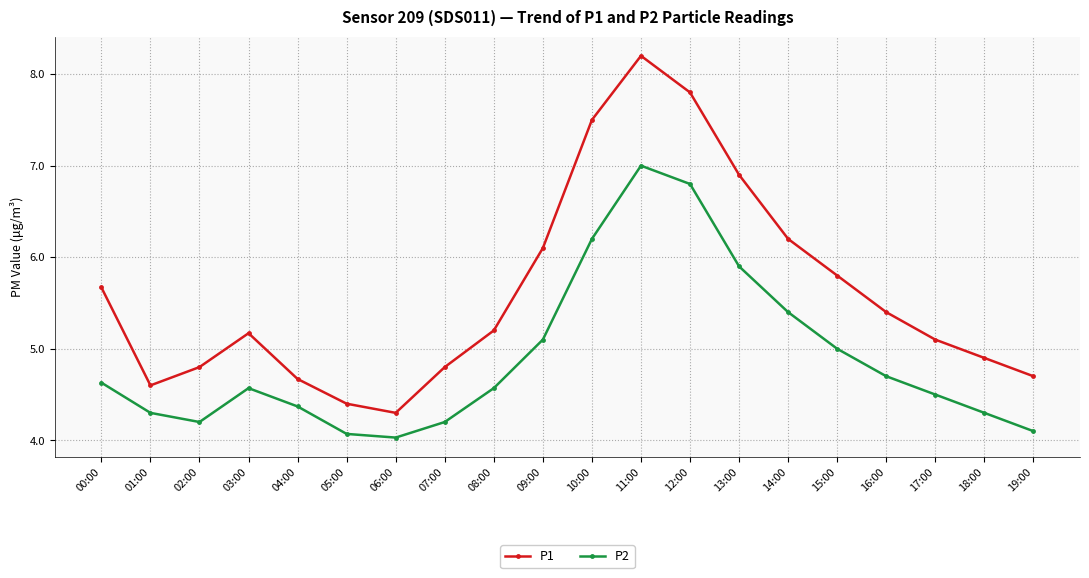

Rank the series by their maximum value, from highest to lowest.

P1, P2